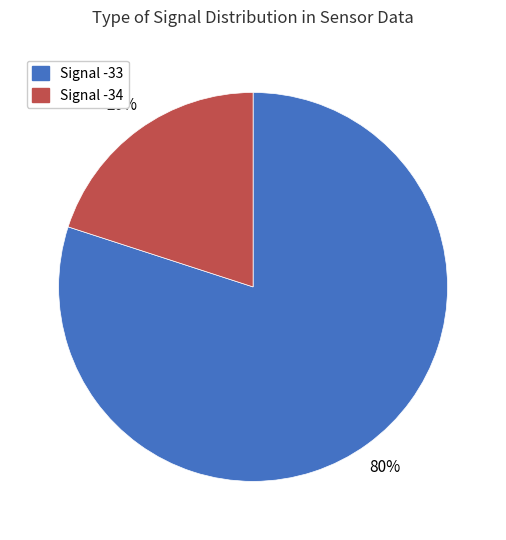

Rank the categories by value from lowest to highest.

Signal -34, Signal -33